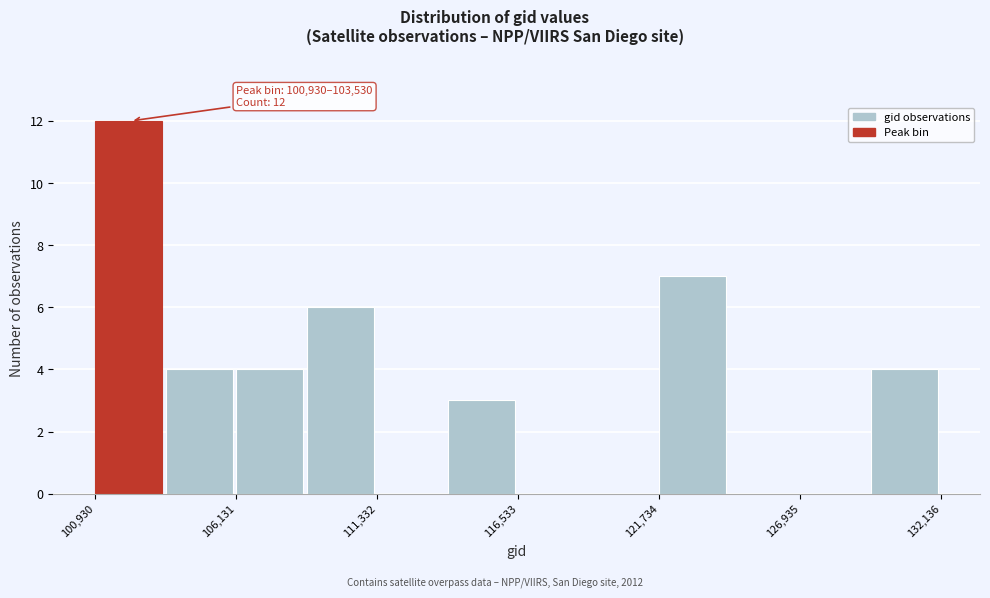

Around what value on the x-axis is the tallest bar? Give the approximate position of its centre, as read against the axis.

102000